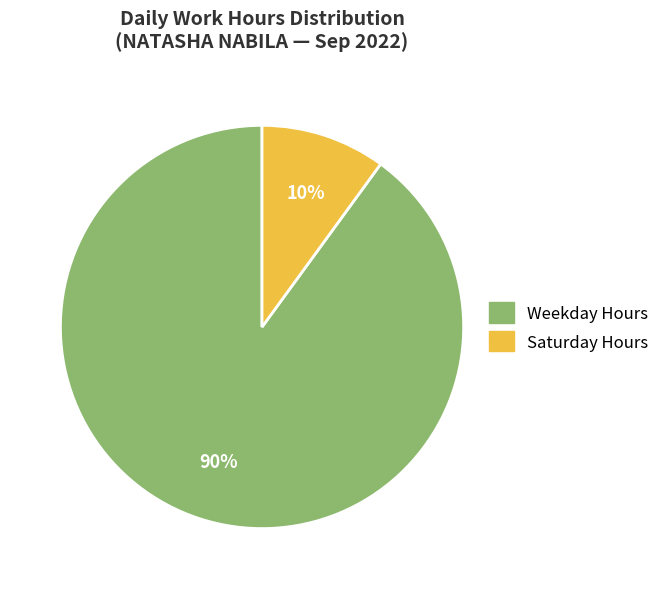

How many segments does this pie chart have?

2